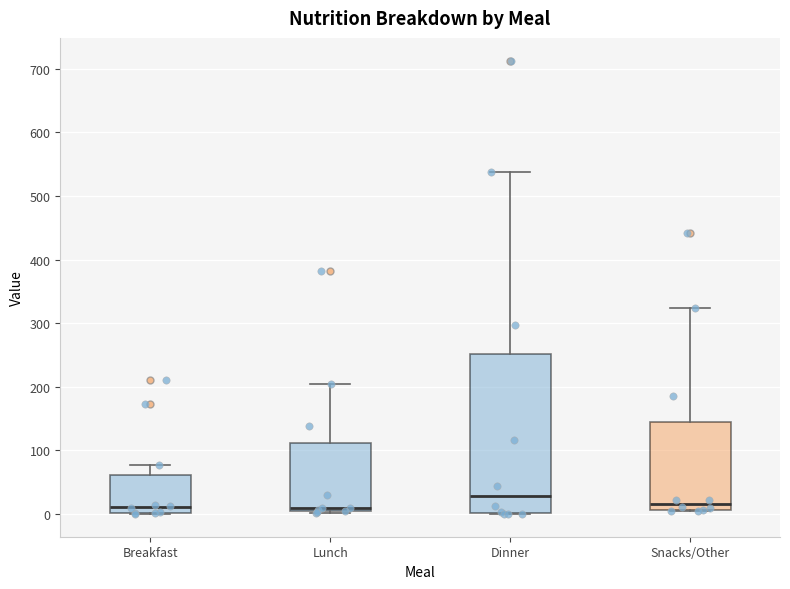

Reading left to right, read every box against the y-axis: the position of its median line, the range the box covers, and the ends of its whiskers. The values are not printed on the chart, so give them approximately, as read against the axis.

Breakfast: median 10, box 0 to 60, whiskers 0 to 80
Lunch: median 10 (just above the box's lower edge), box 10 to 110, whiskers 0 to 210
Dinner: median 30, box 0 to 250, whiskers 0 to 540
Snacks/Other: median 20, box 10 to 150, whiskers 10 to 320